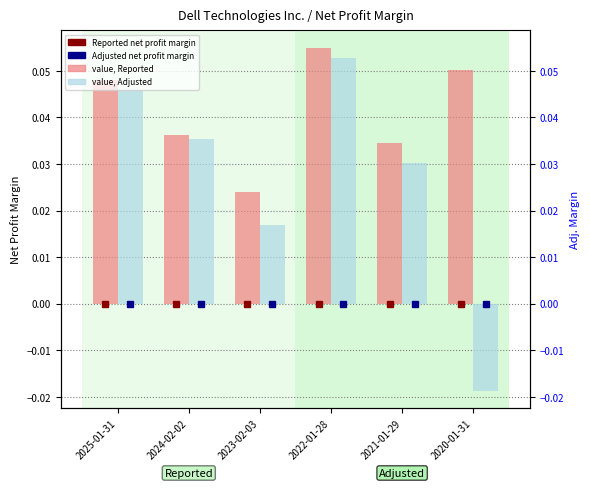

True or false: Adjusted net profit margin has a value of -0.0 at 2020-01-31.

True